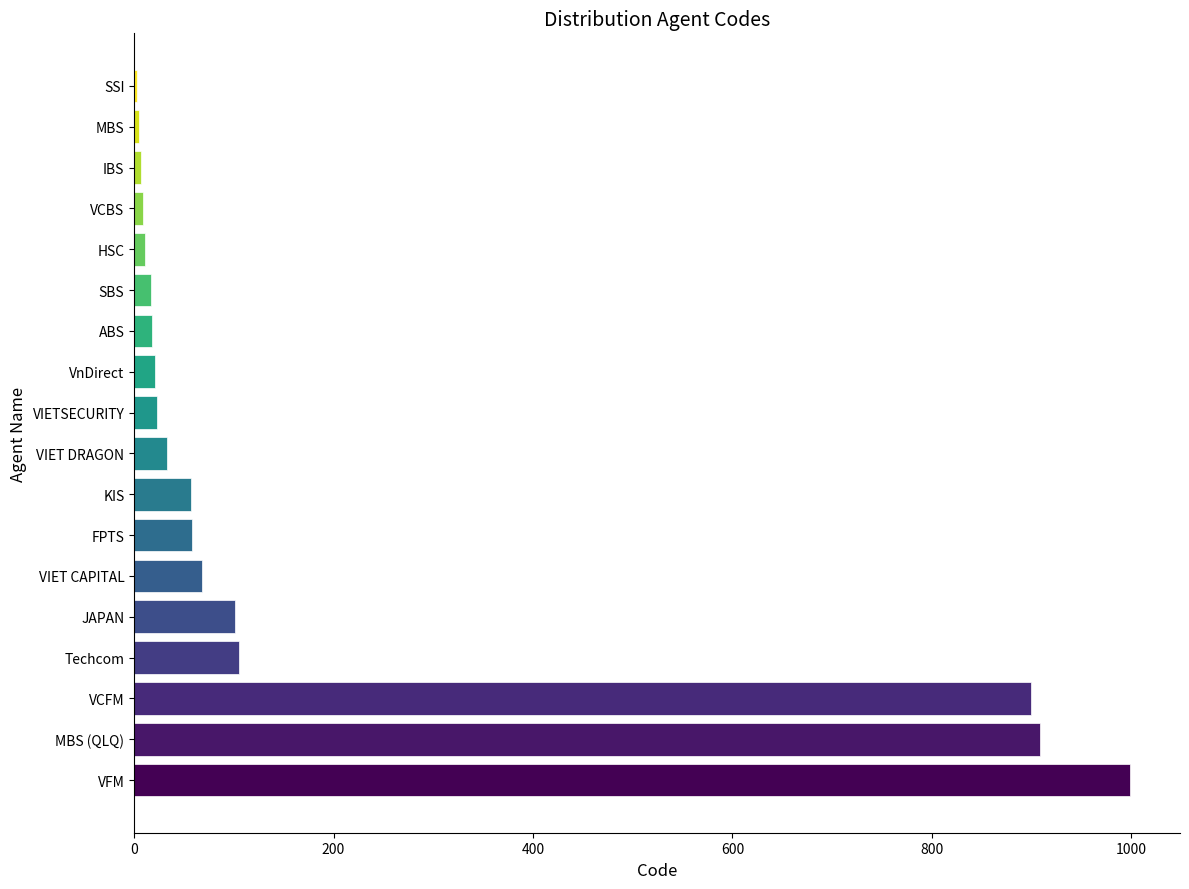

What is the sum of all values?

3344